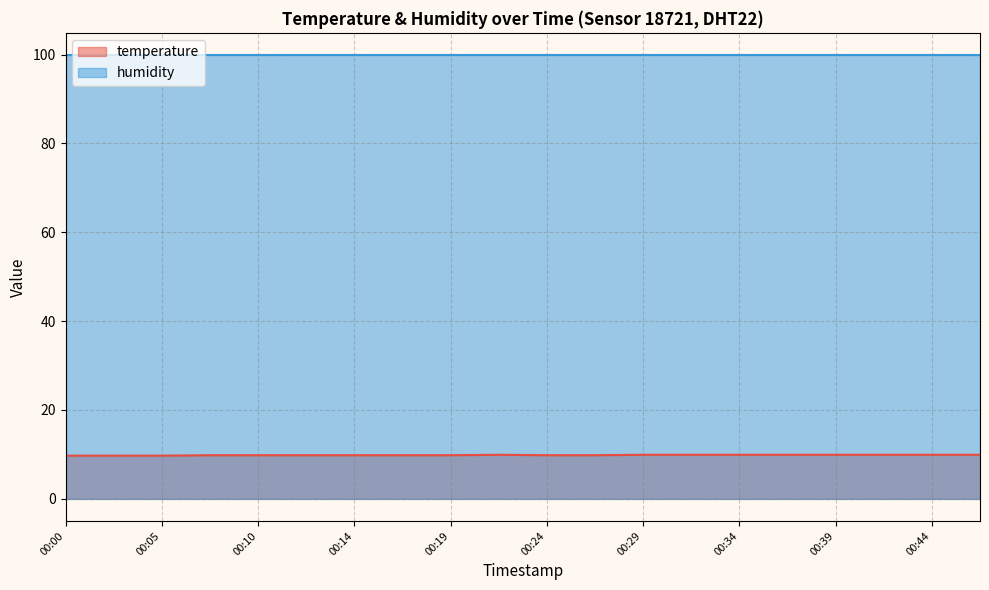

What is the smallest value displayed?

9.7